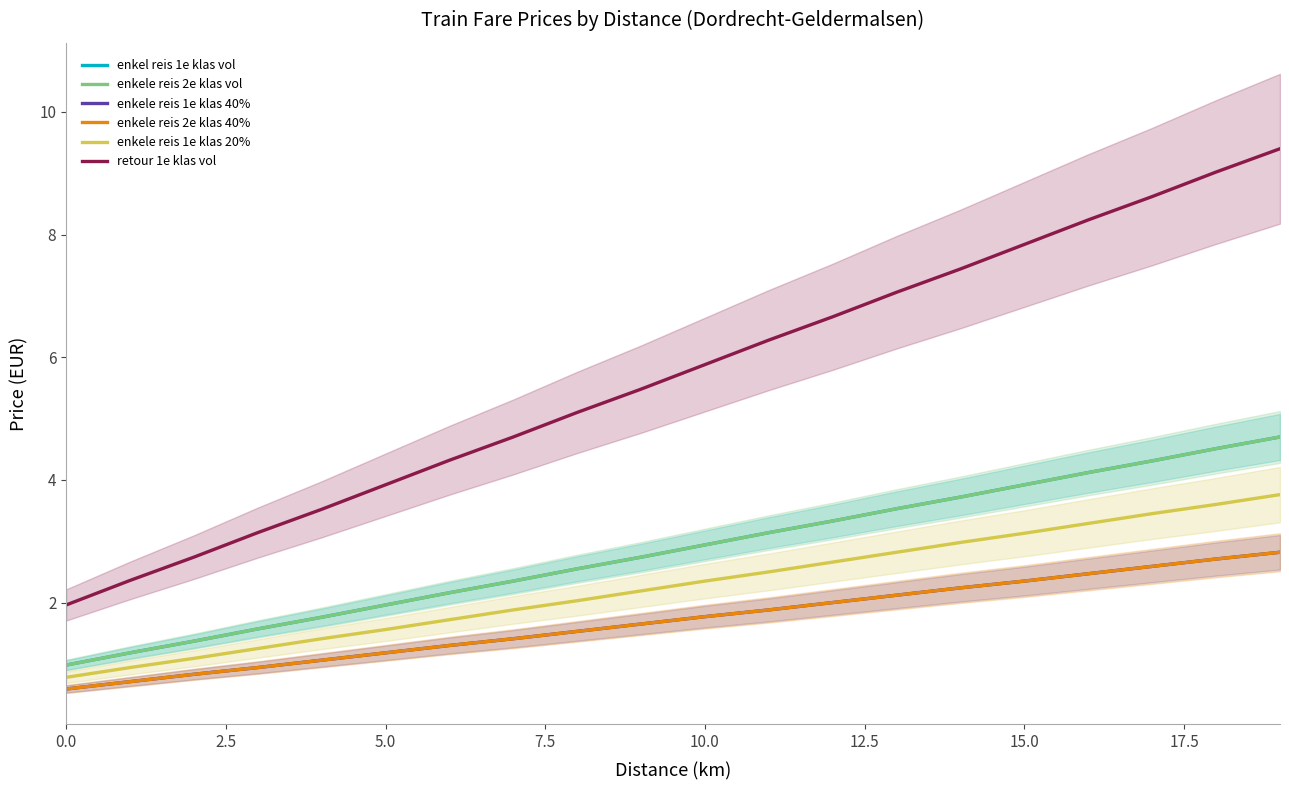

Between 15.0 and 11, which series saw the biggest shift?

retour 1e klas vol